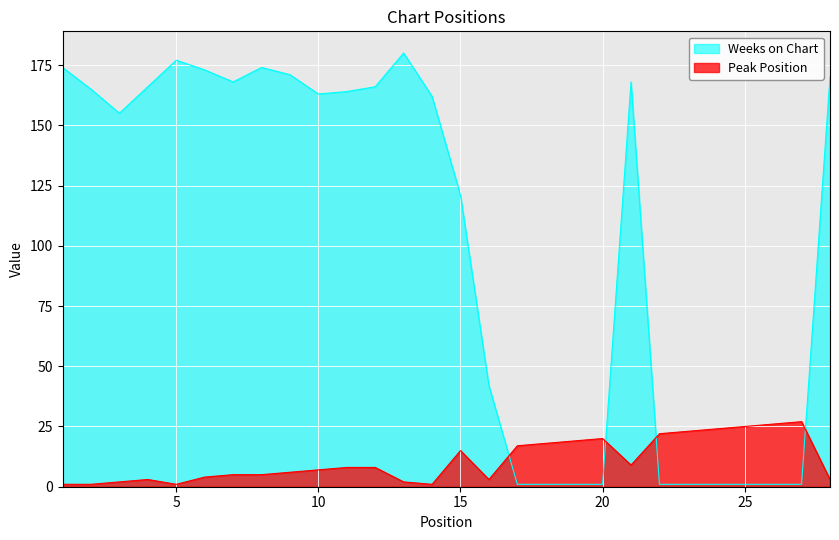

Which label corresponds to the smallest value in the chart?

1